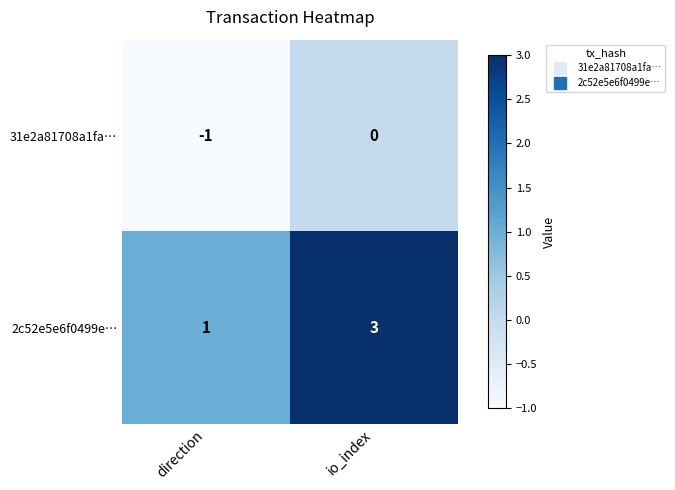

List the series in order of their overall mean, lowest first.

31e2a81708a1fa…, 2c52e5e6f0499e…